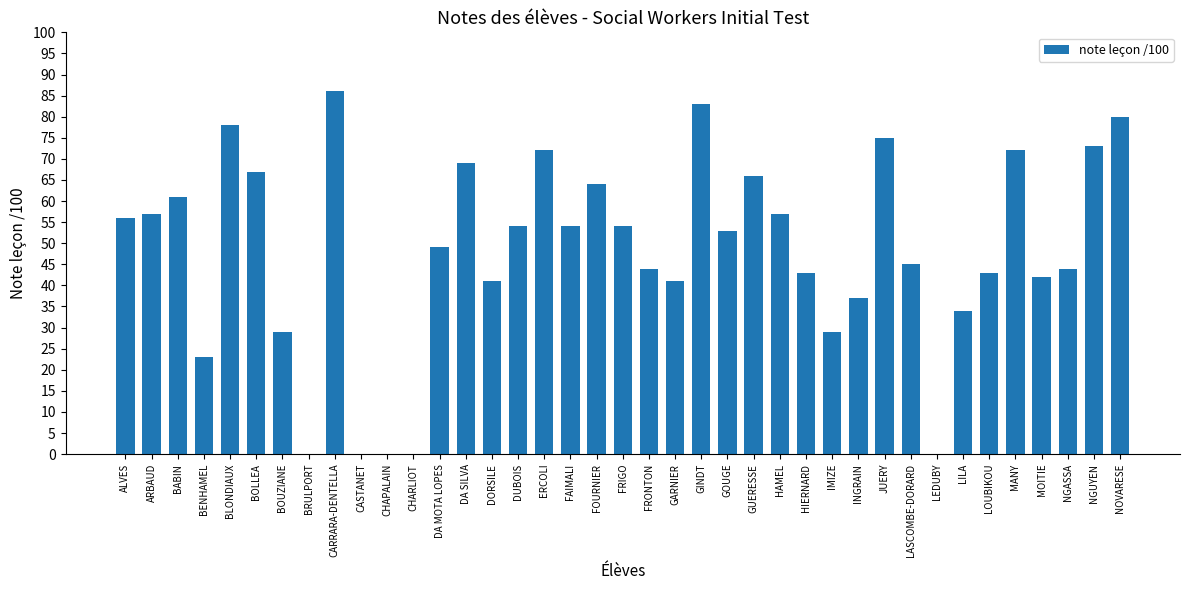

True or false: the data shows 80 at NOVARESE.

True